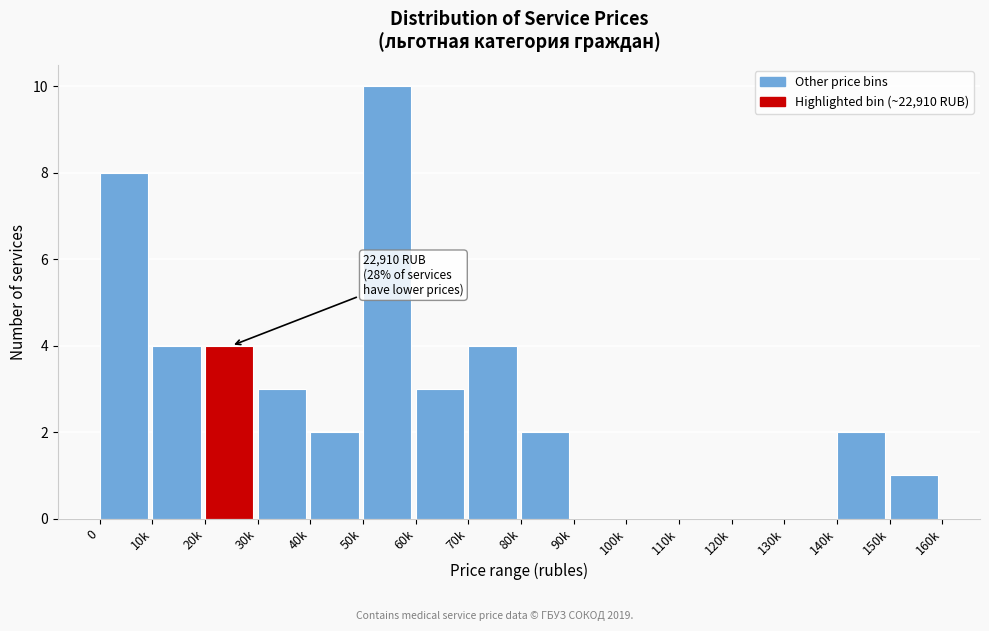

Reading left to right, list all the values displayed in this chart.

0=8	10k=4	20k=4	30k=3	40k=2	50k=10	60k=3	70k=4	80k=2	90k=0	100k=0	110k=0	120k=0	130k=0	140k=2	150k=1